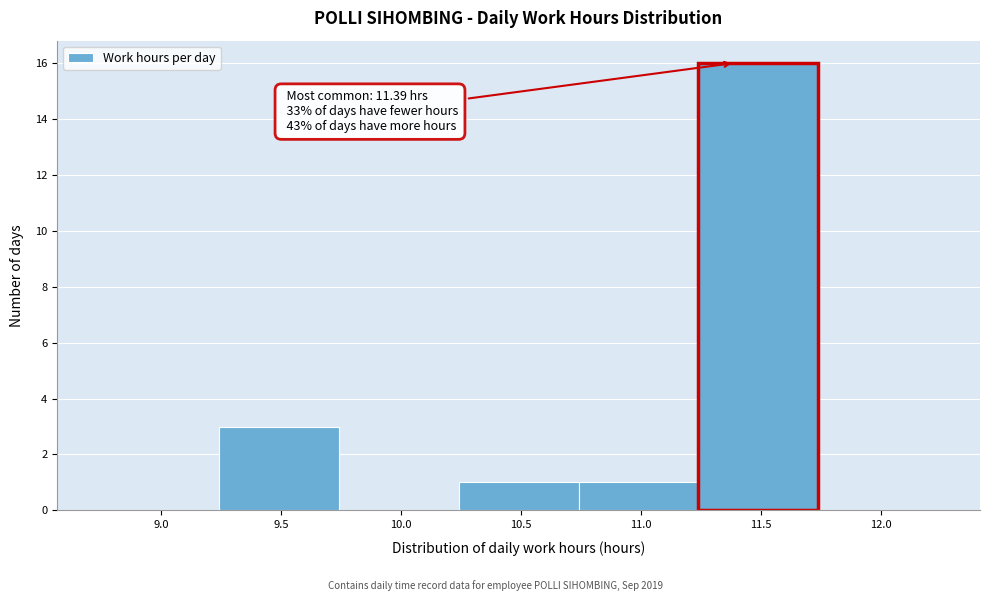

Which range on the x-axis has the tallest bar?

11.24 to 11.74